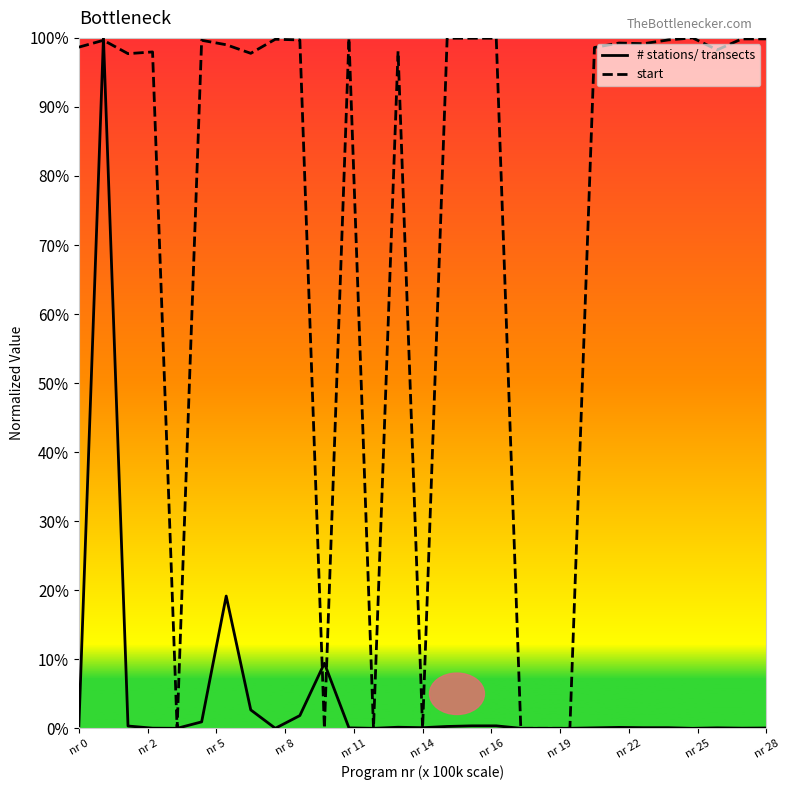

Which series has the largest total across all categories?

start